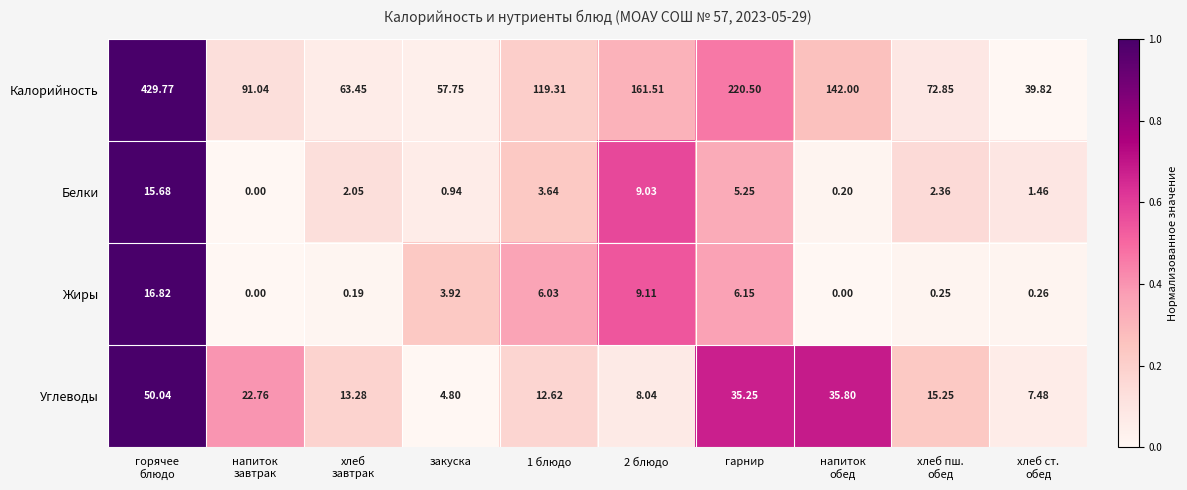

Rank the series by their maximum value, from lowest to highest.

Белки, Жиры, Углеводы, Калорийность